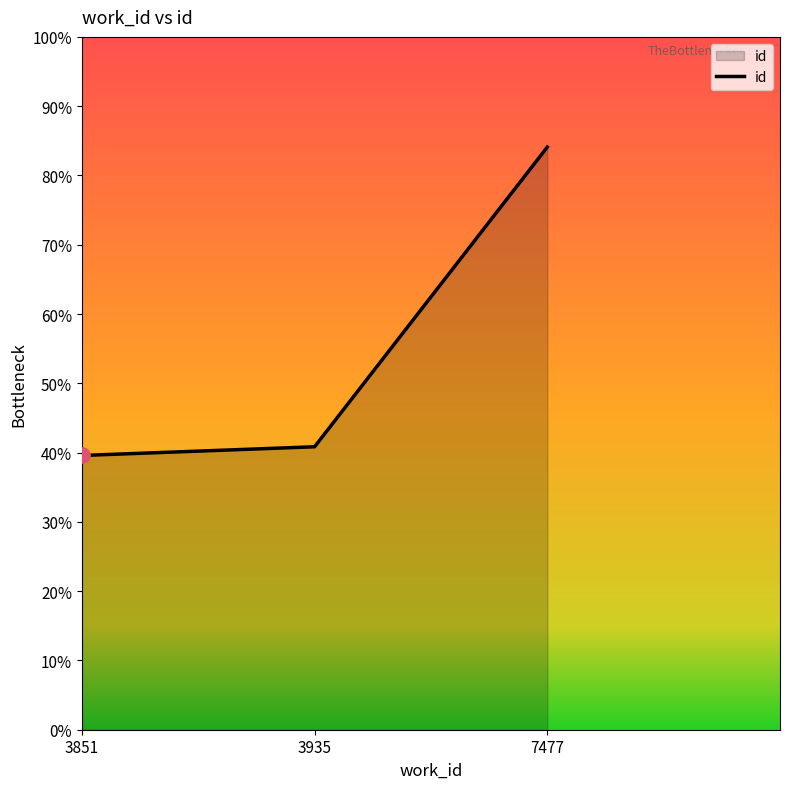

Is this an area chart (filled region under the line)?

Yes